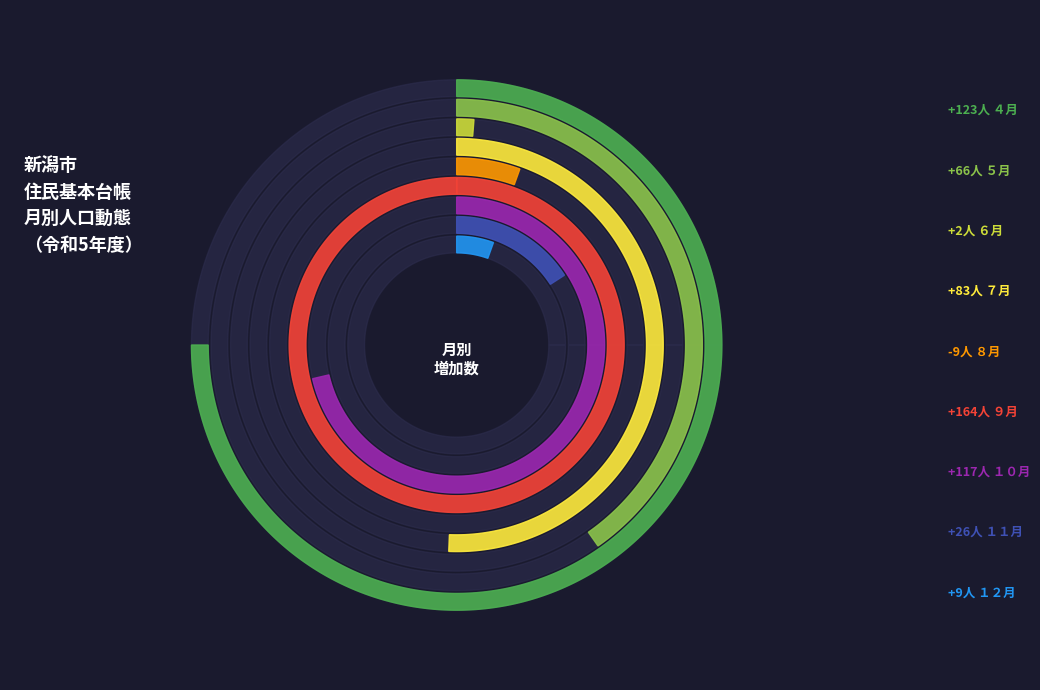

Do ６月 and ８月 together represent more than half of the pie?

No